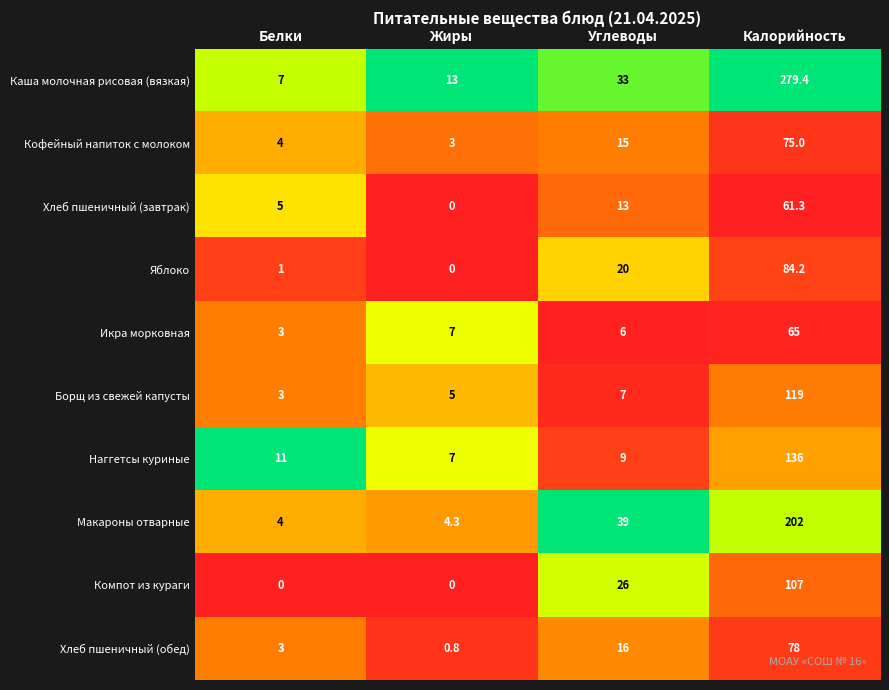

What is the approximate value of Каша молочная рисовая (вязкая) at Калорийность?

279.4